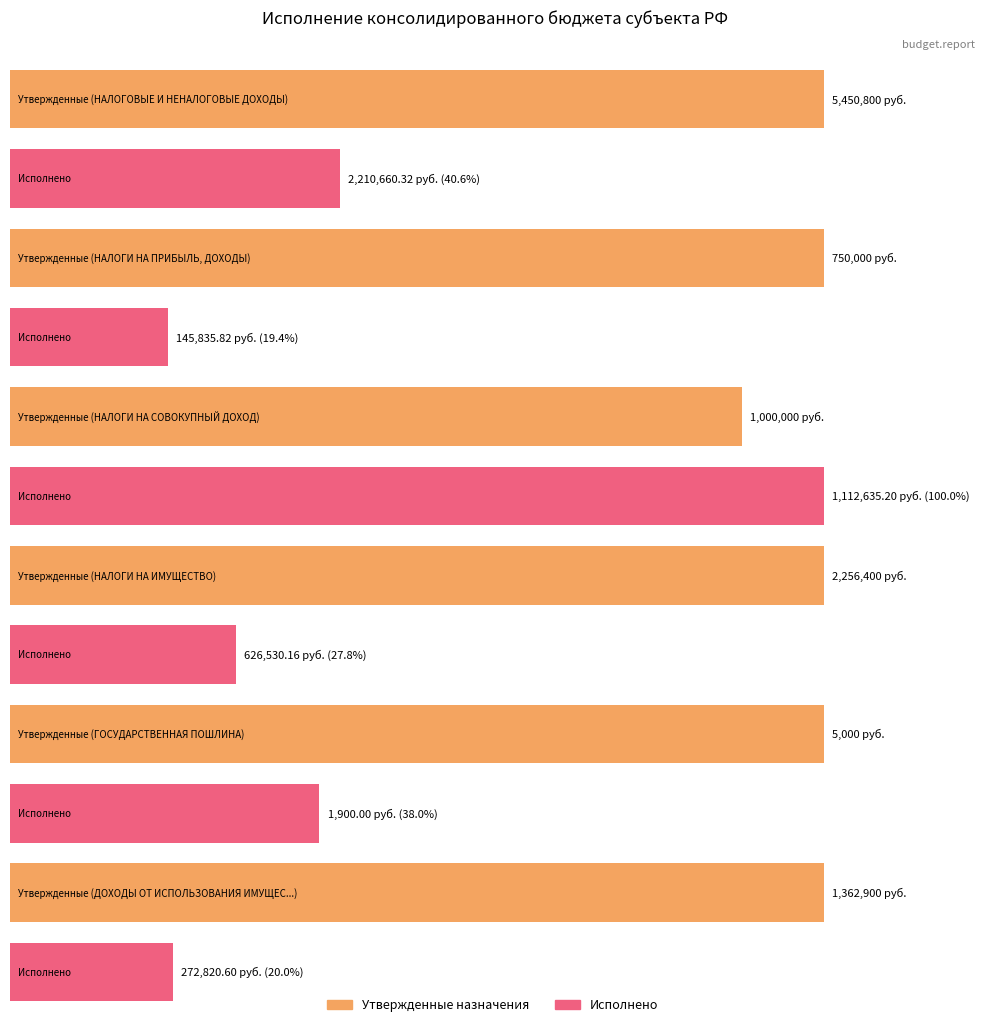

At which label is Исполнено (консол. бюджет) closest to 1106280?

НАЛОГИ НА СОВОКУПНЫЙ ДОХОД